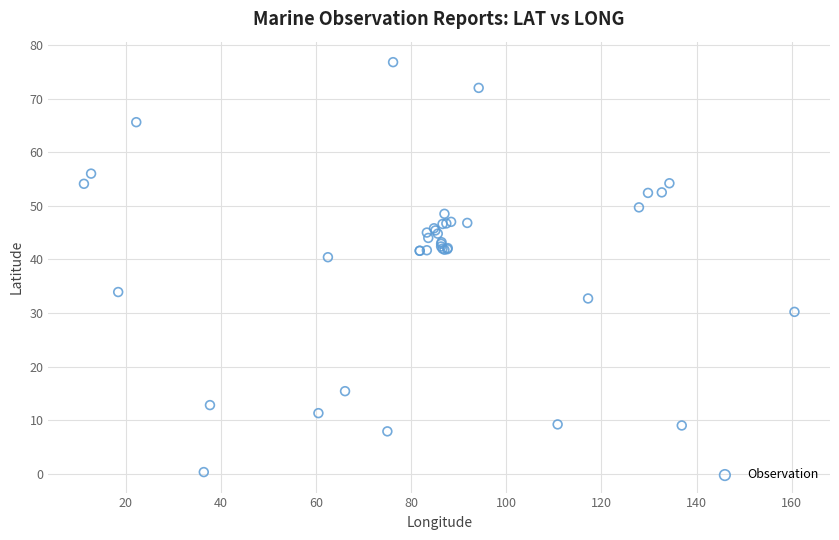

What Y value in the scatter plot is closest to 38?

40.4